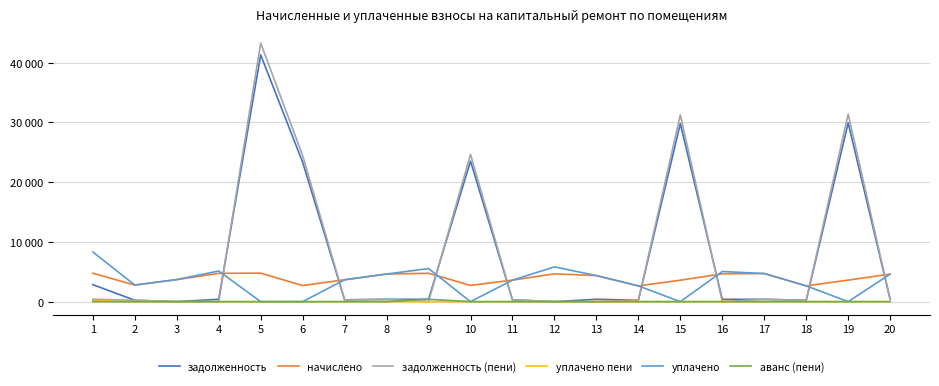

Does the chart have visible grid lines?

Yes